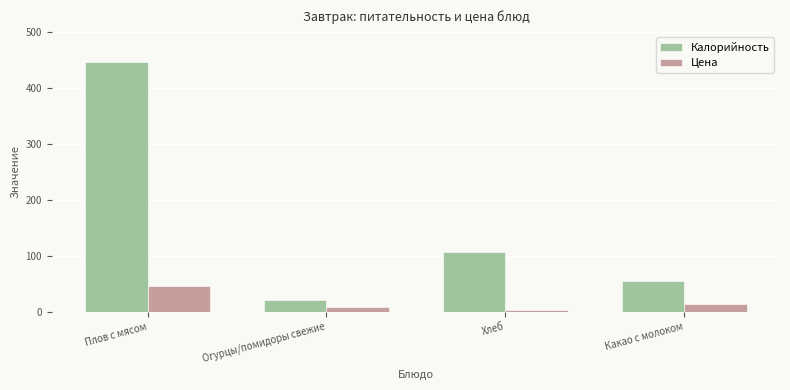

What is the difference between the Цена values at Хлеб and Плов с мясом?

43.0